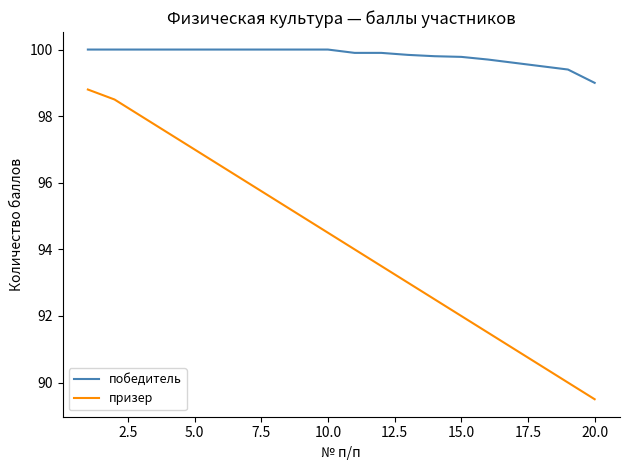

List the series in order of their peak value, highest first.

победитель, призер